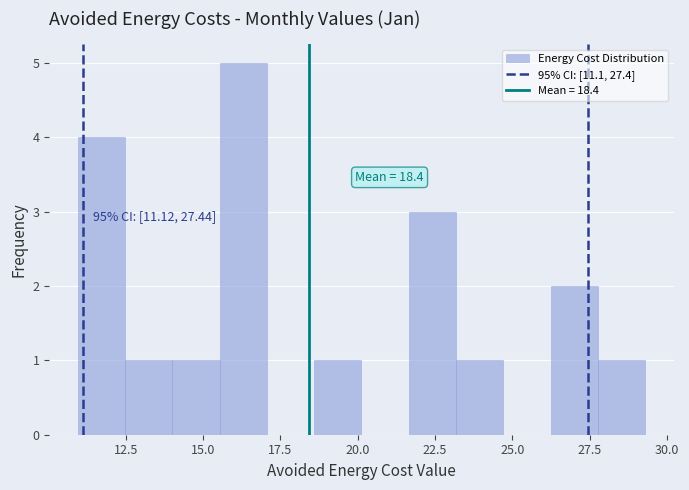

Around what value on the x-axis is the tallest bar? Give the approximate position of its centre, as read against the axis.

16.5